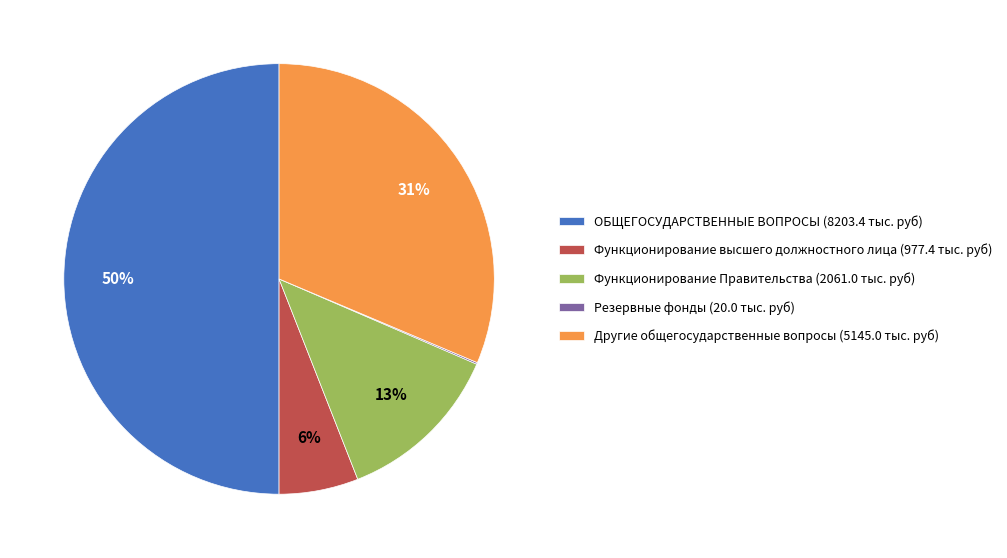

Between ОБЩЕГОСУДАРСТВЕННЫЕ ВОПРОСЫ (8203.4 тыс. руб) and Другие общегосударственные вопросы (5145.0 тыс. руб), which is larger?

ОБЩЕГОСУДАРСТВЕННЫЕ ВОПРОСЫ (8203.4 тыс. руб)